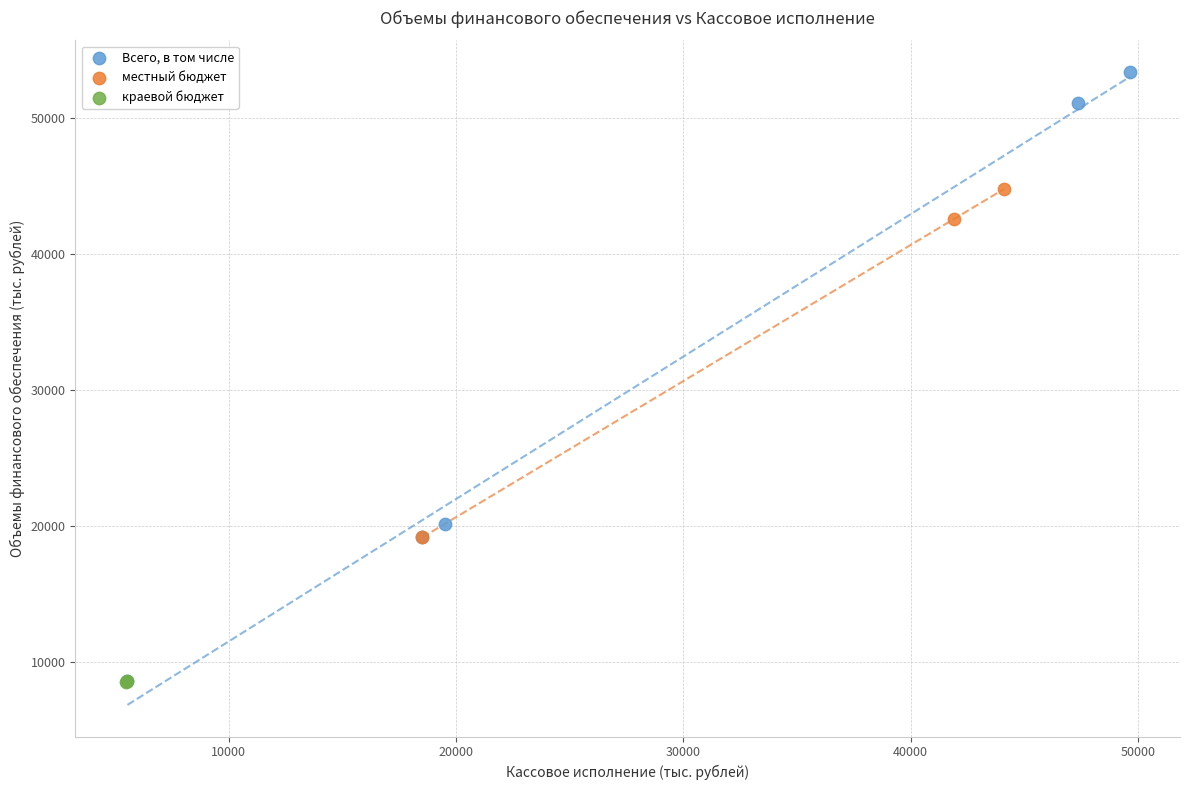

What are all the series names shown in the legend?

Всего, в том числе, местный бюджет, краевой бюджет